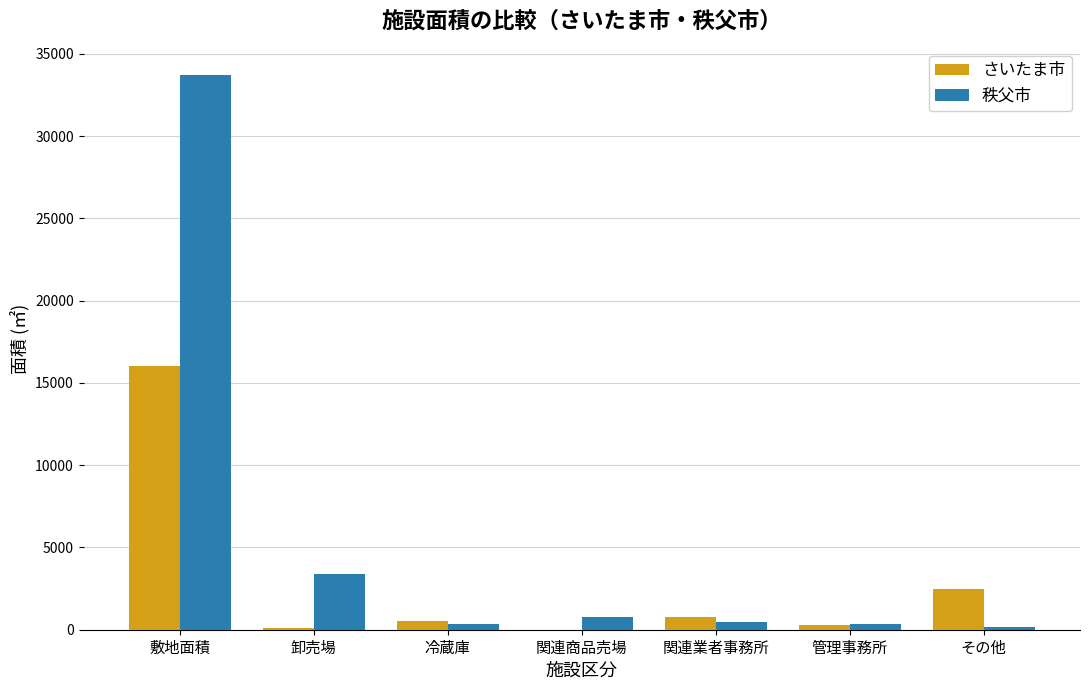

Where does the さいたま市 series first go above 557?

敷地面積